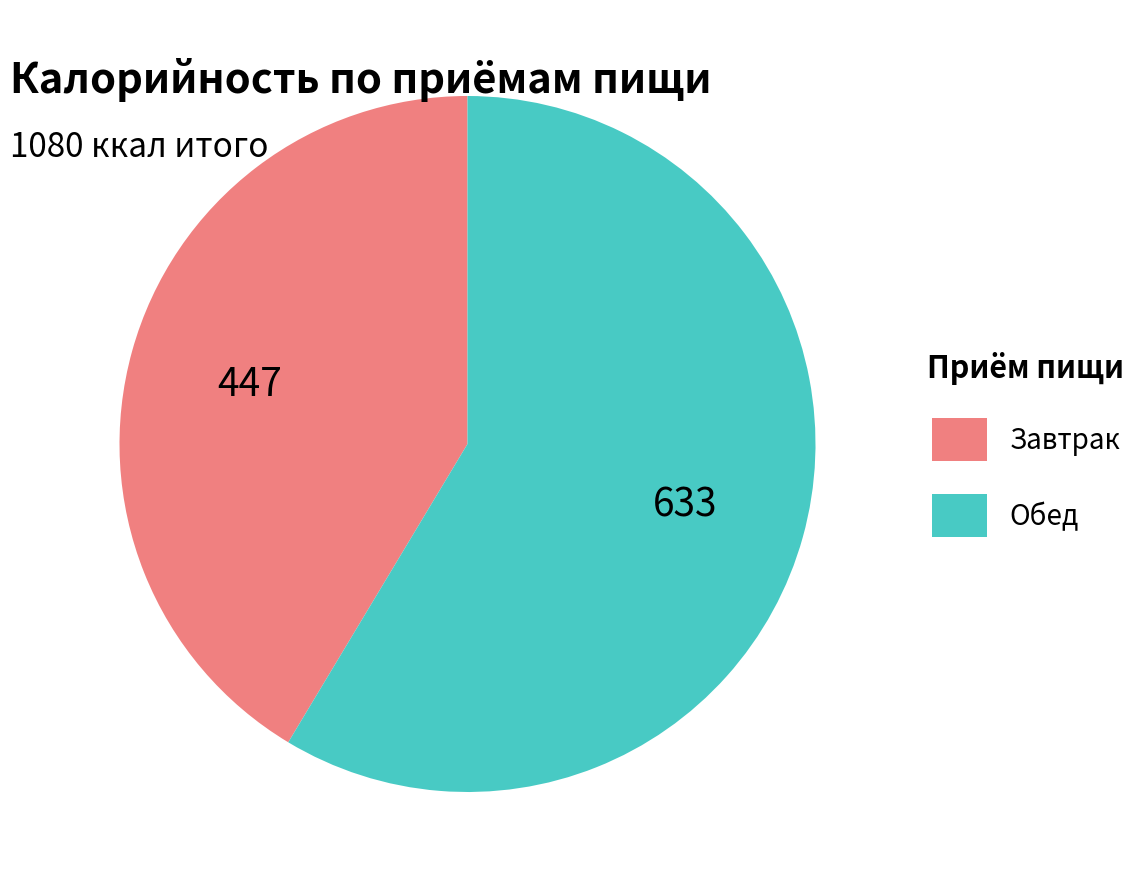

Is there a majority slice in this chart?

Yes